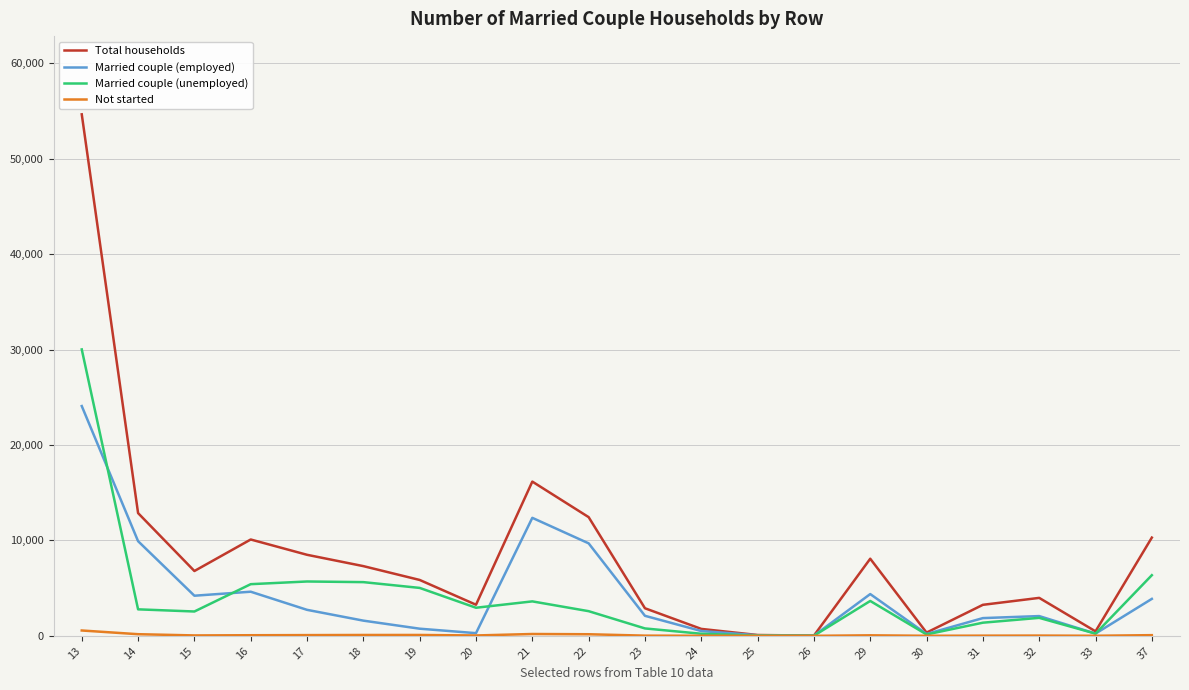

What is the highest value of the Total households series?

54650